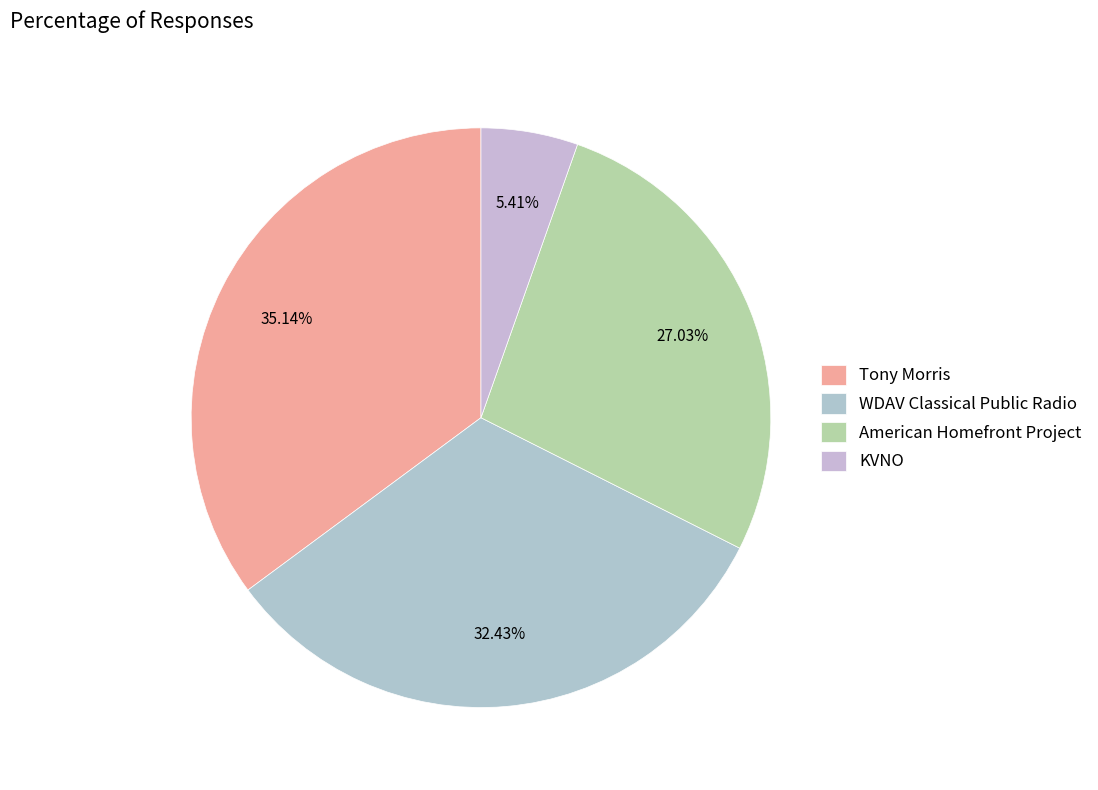

Does Tony Morris represent more than half of the total?

No